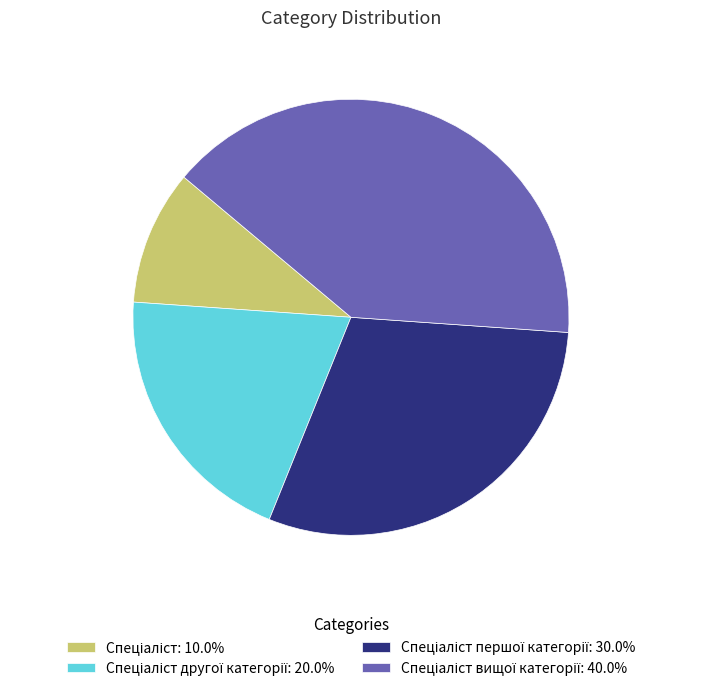

Count the number of slices in the pie.

4